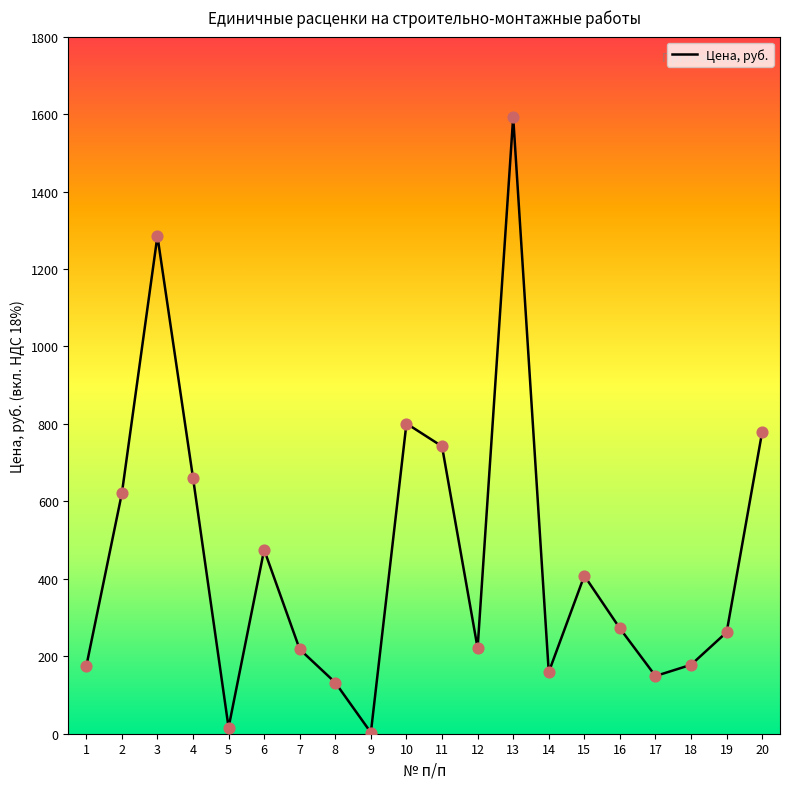

What is the ratio of the value at 20 to the value at 17?

5.2